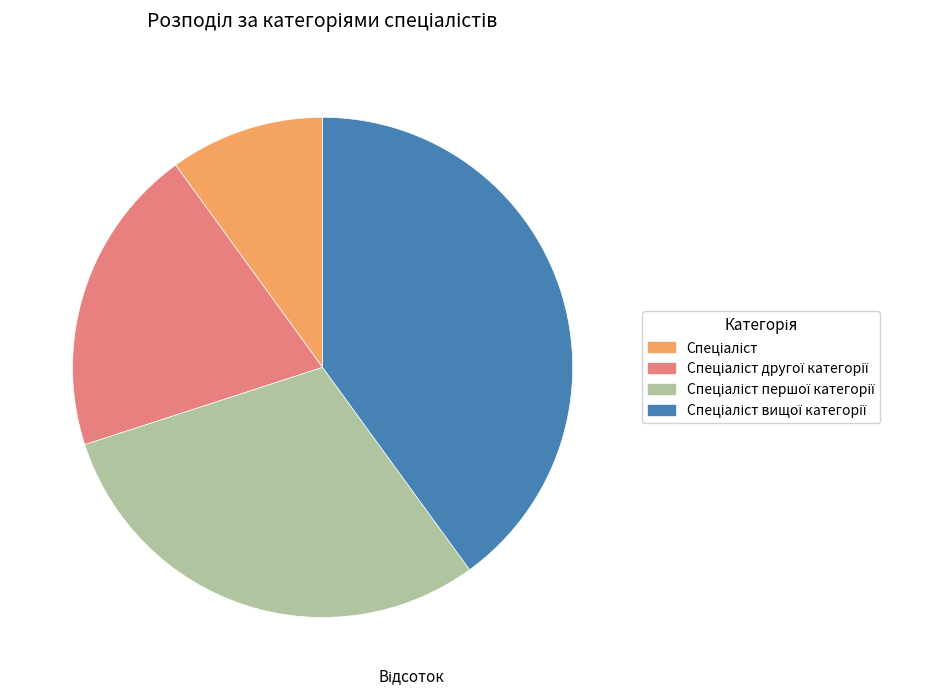

Is there any slice that represents more than half of the pie?

No